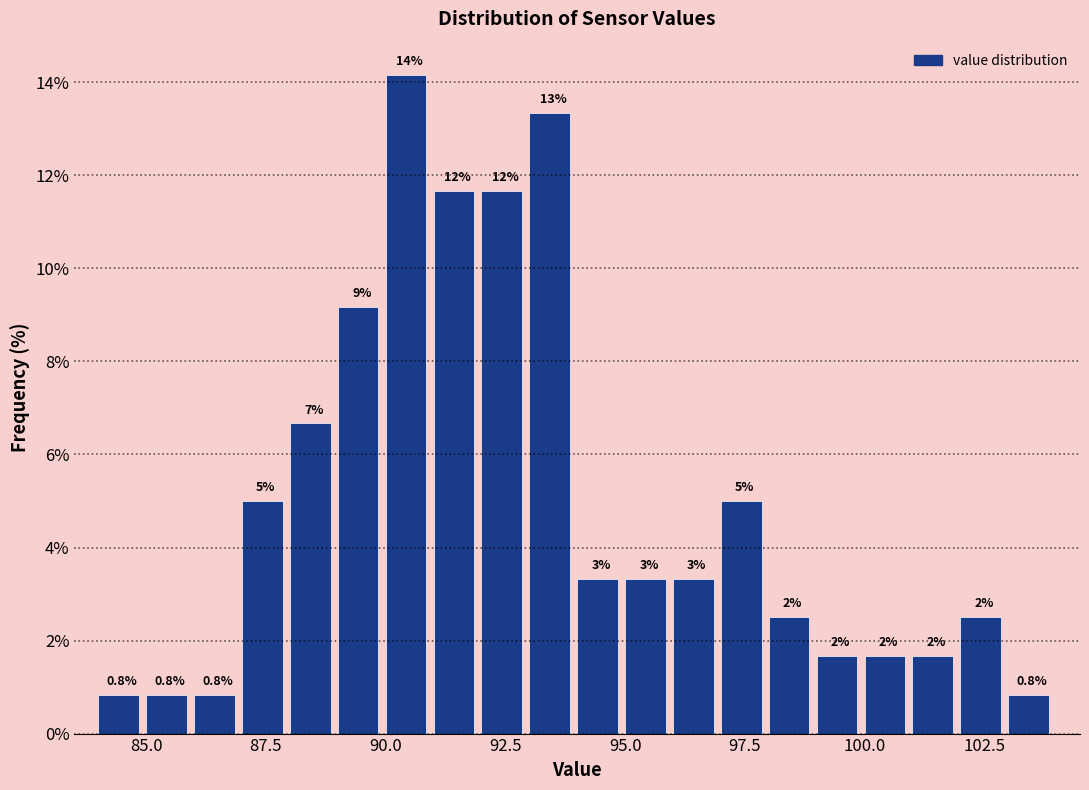

Read against the x-axis, roughly where is the centre of the tallest bar?

90.5